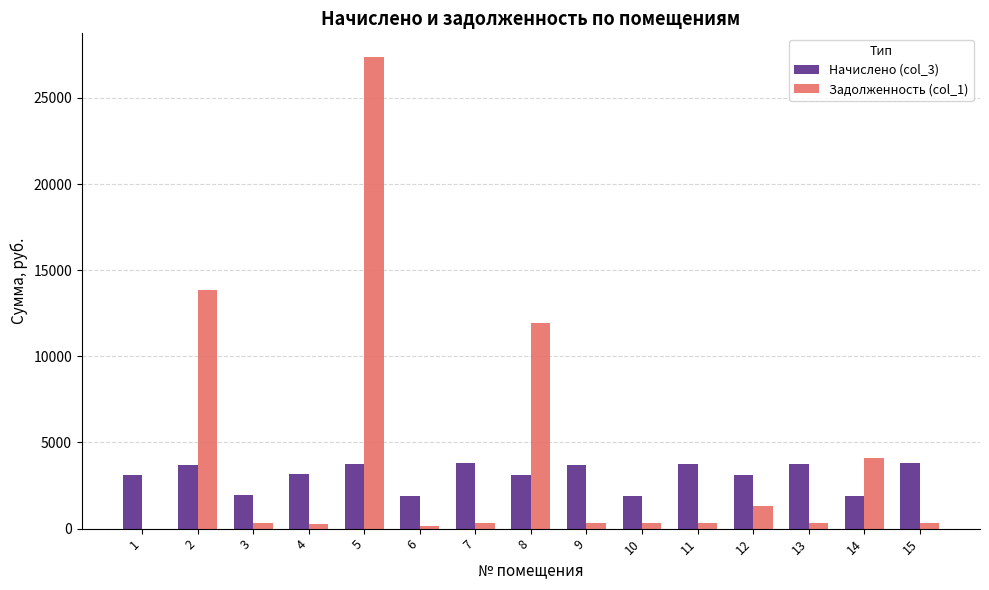

What is the maximum value shown in the chart?

27378.7